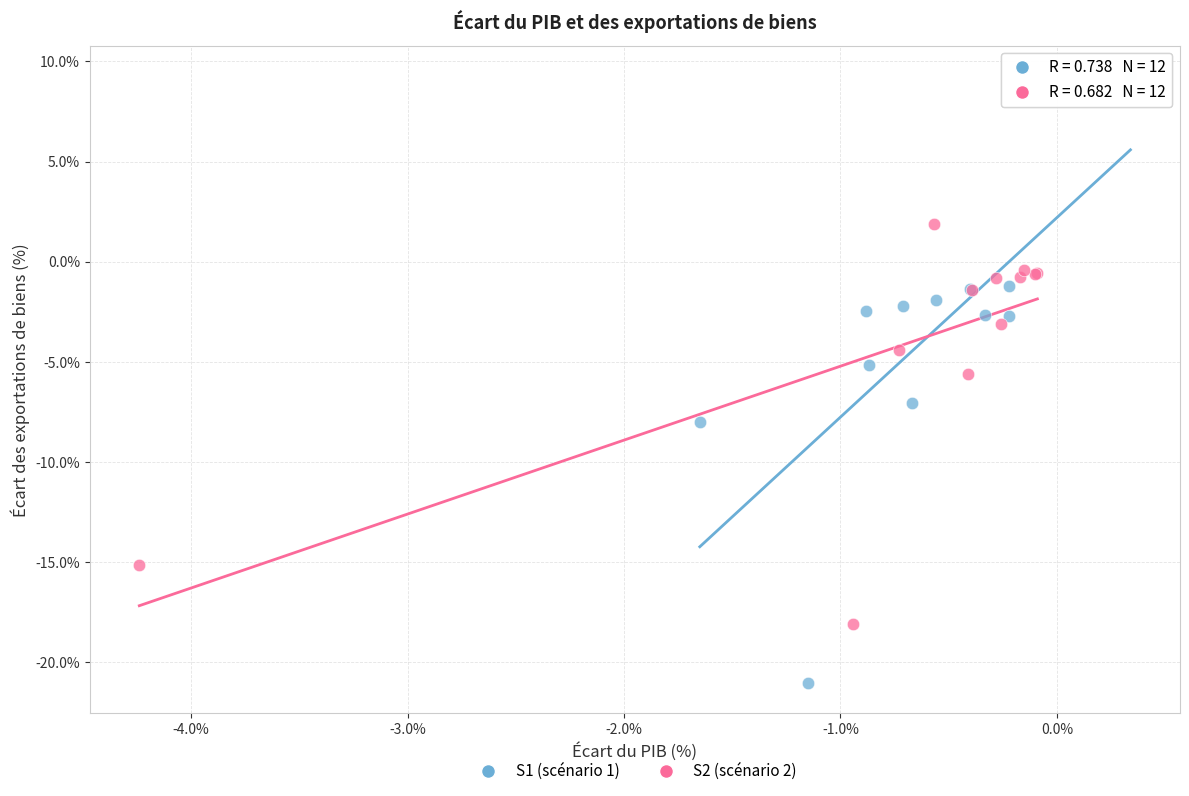

Which series has the widest spread of Y values?

S1 (scénario 1)